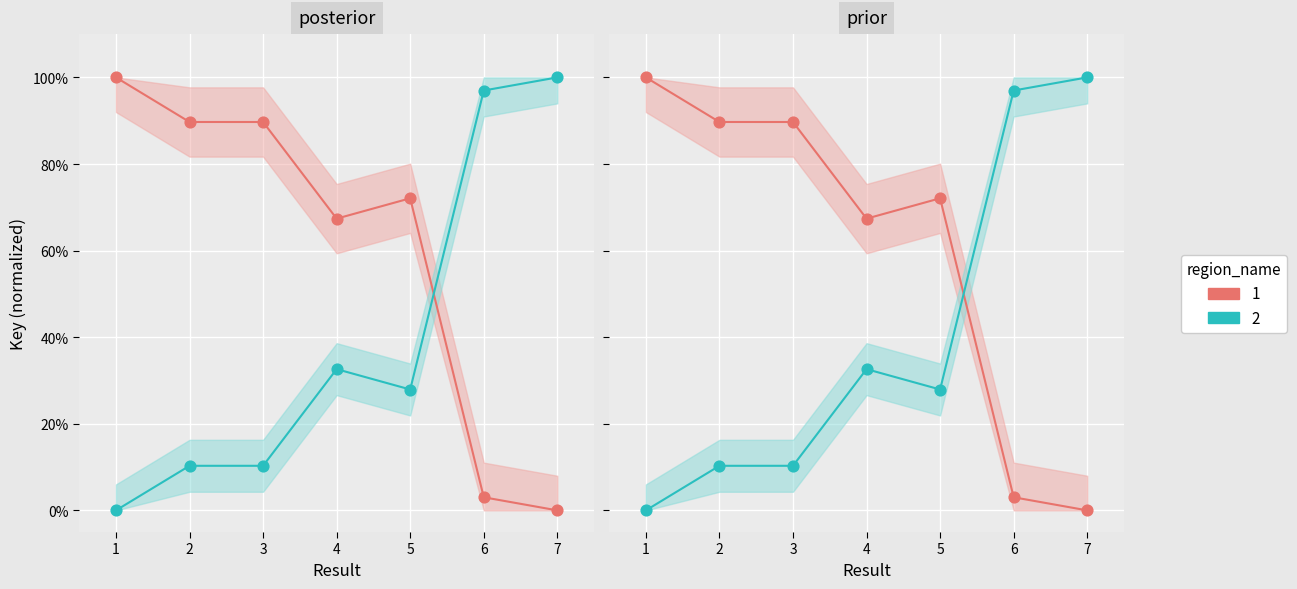

Between 5 and 4, which is larger?

5